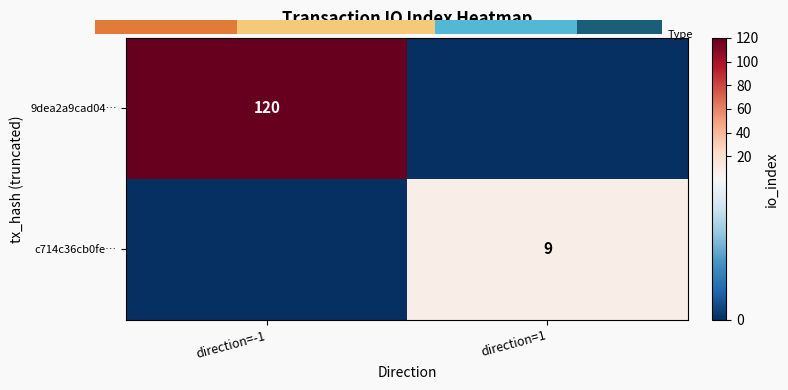

Which label corresponds to the largest value in the chart?

direction=-1